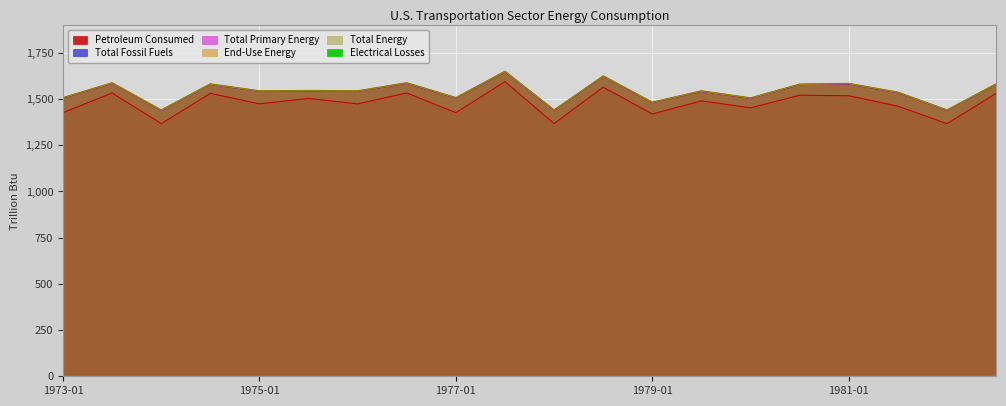

At which category is the sum across all series the highest?

1977-07